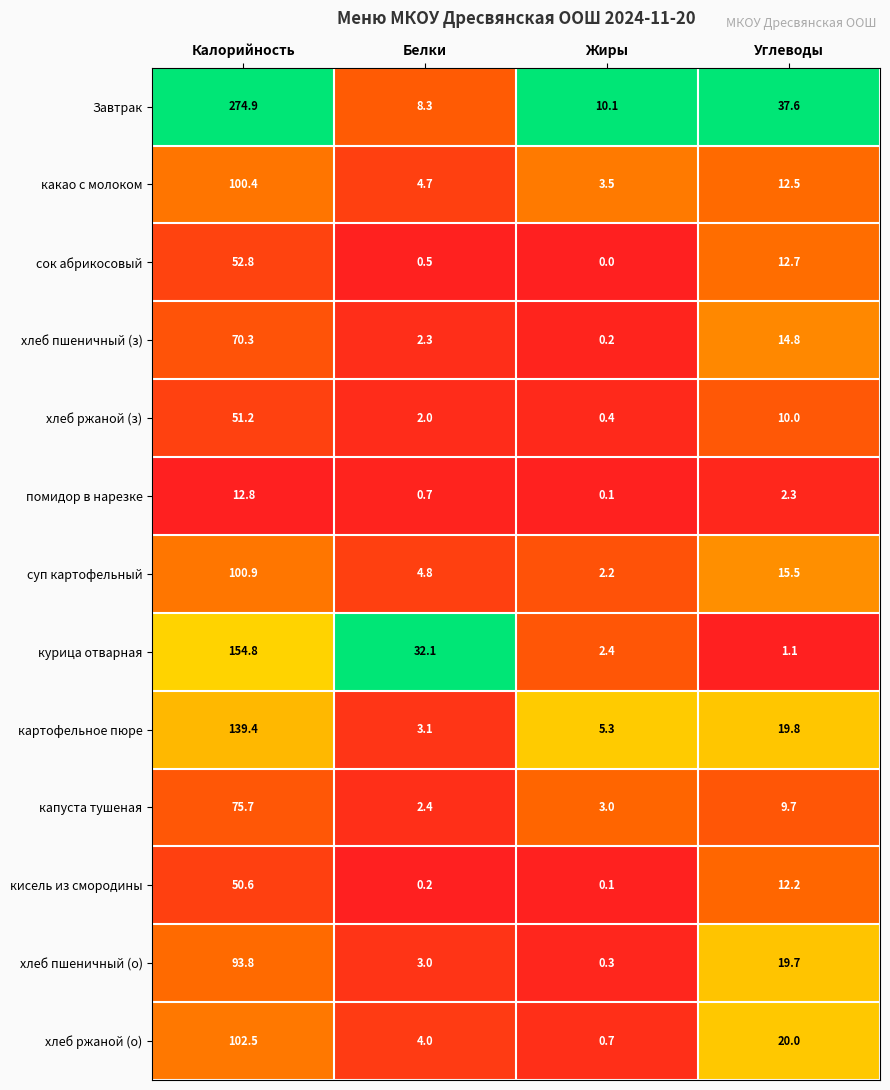

At how many categories does at least one series exceed 0?

4